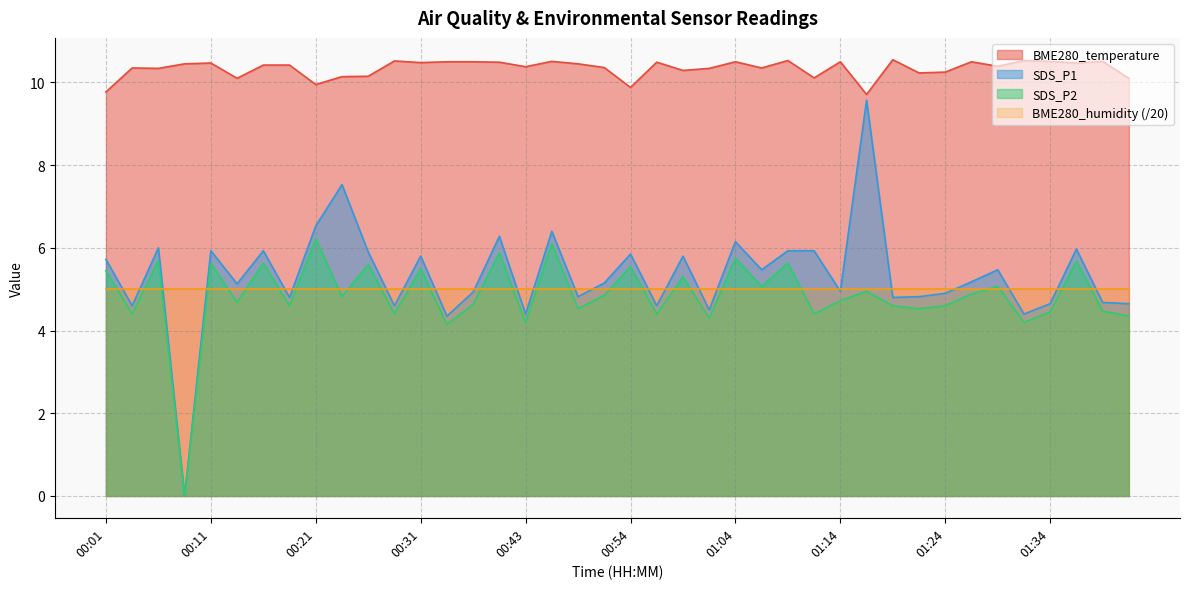

What is the label of the 25th point from the right?

00:41